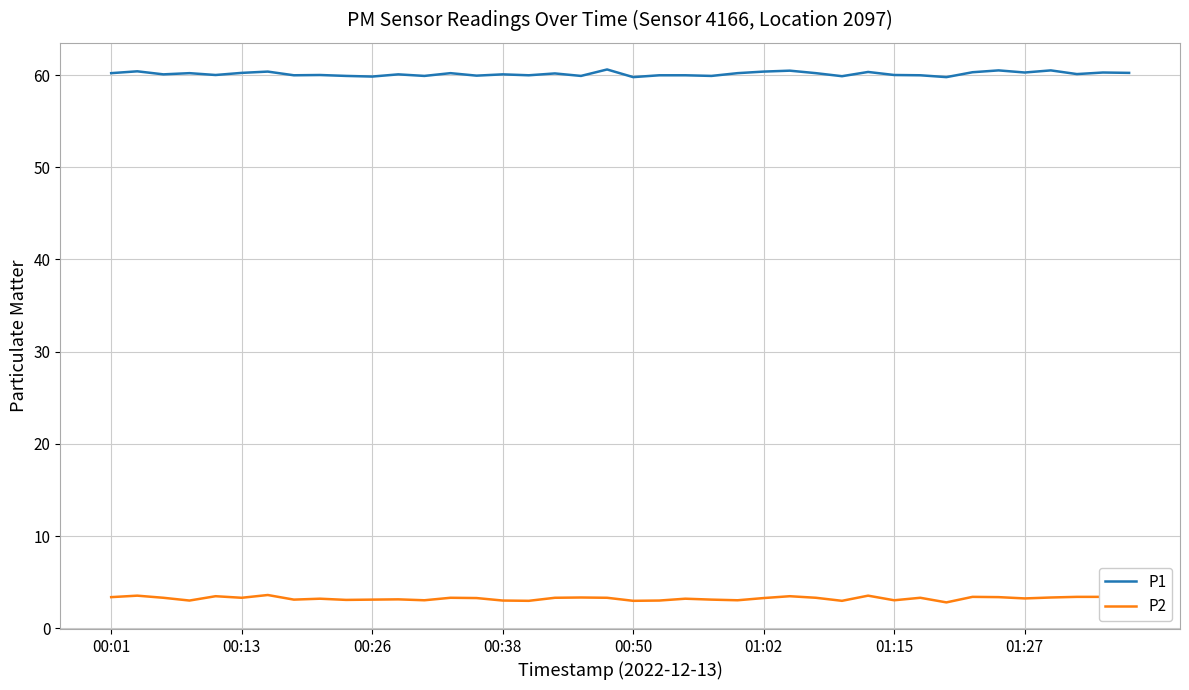

What is the minimum value shown in the chart?

2.8